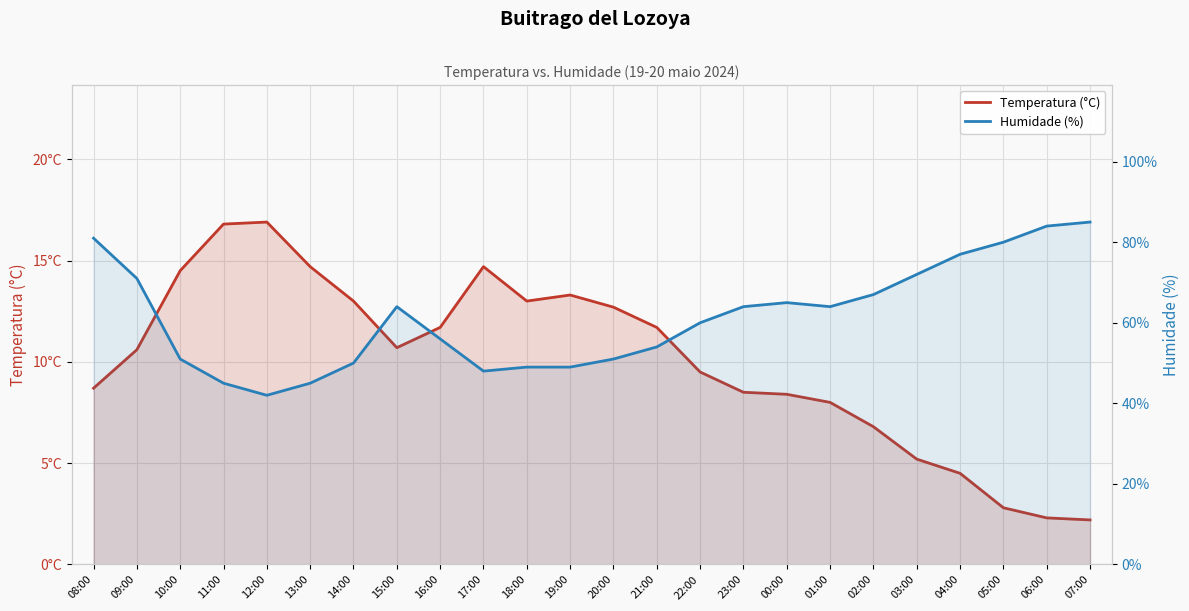

Which series has the largest total across all categories?

Humidade (%)